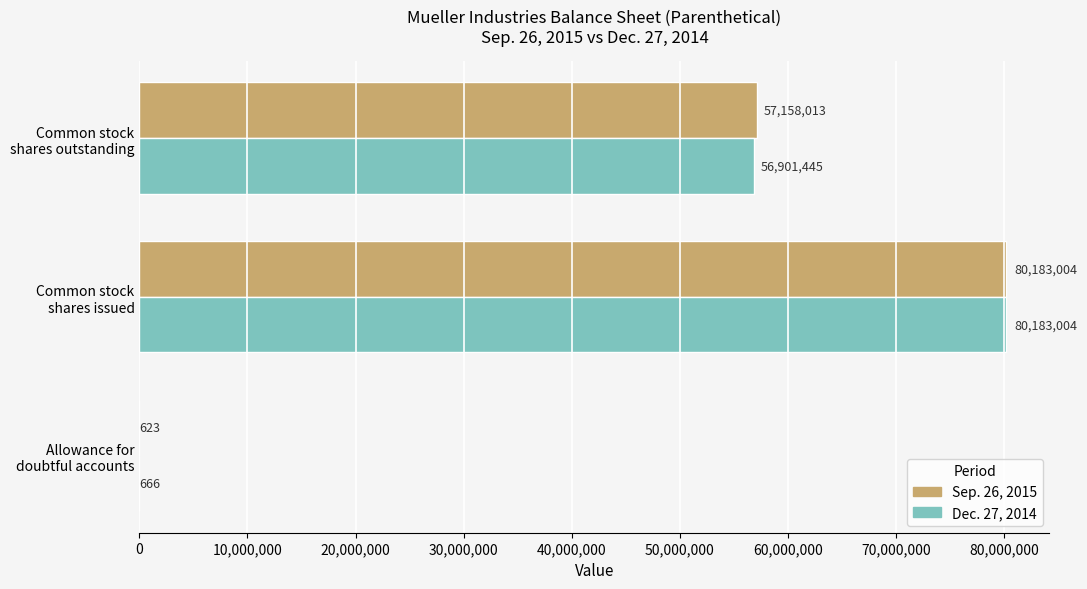

What is the sum of all Sep. 26, 2015 values?

137341640